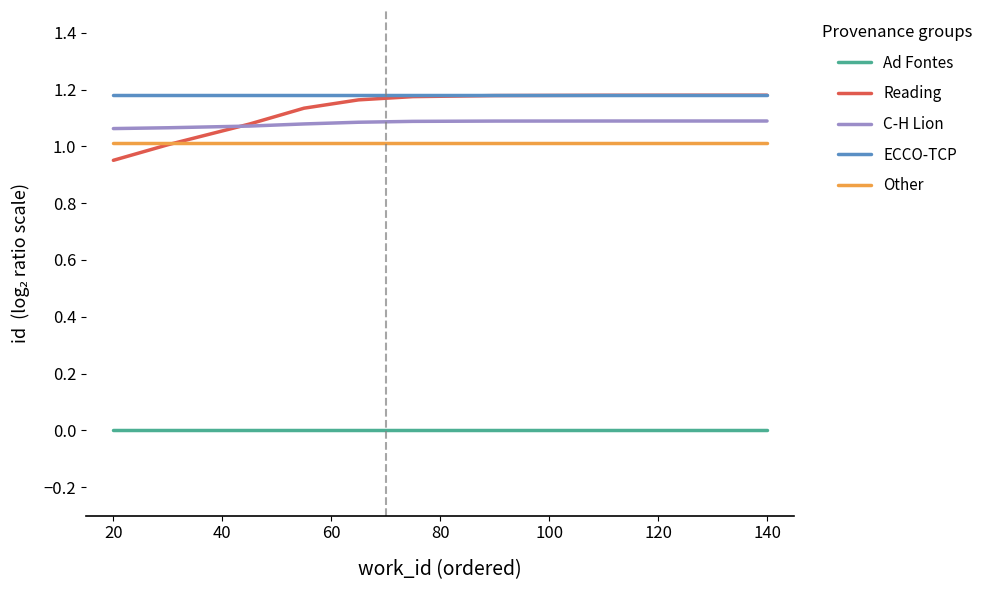

True or false: Ad Fontes and Reading cross at least once.

False